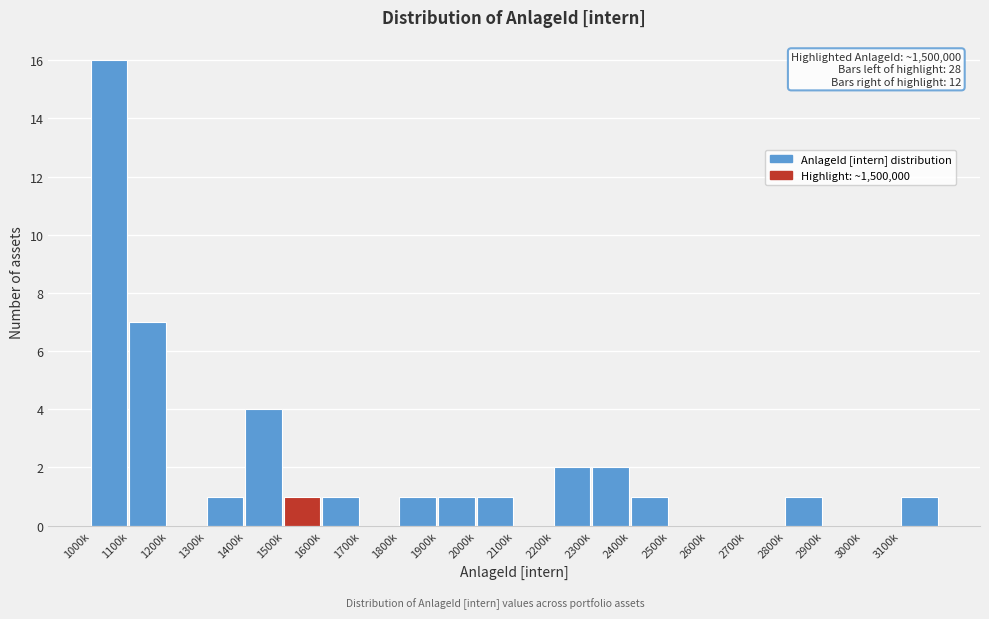

Reading left to right, what are all the values shown in this chart?

1000k=16	1100k=7	1200k=0	1300k=1	1400k=4	1500k=1	1600k=1	1700k=0	1800k=1	1900k=1	2000k=1	2100k=0	2200k=2	2300k=2	2400k=1	2500k=0	2600k=0	2700k=0	2800k=1	2900k=0	3000k=0	3100k=1